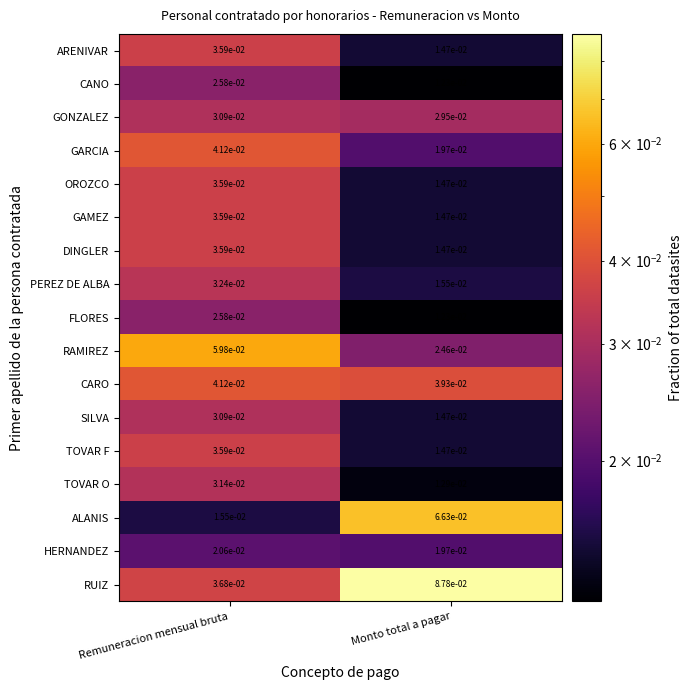

At which category is the sum across all series the highest?

Remuneracion mensual bruta